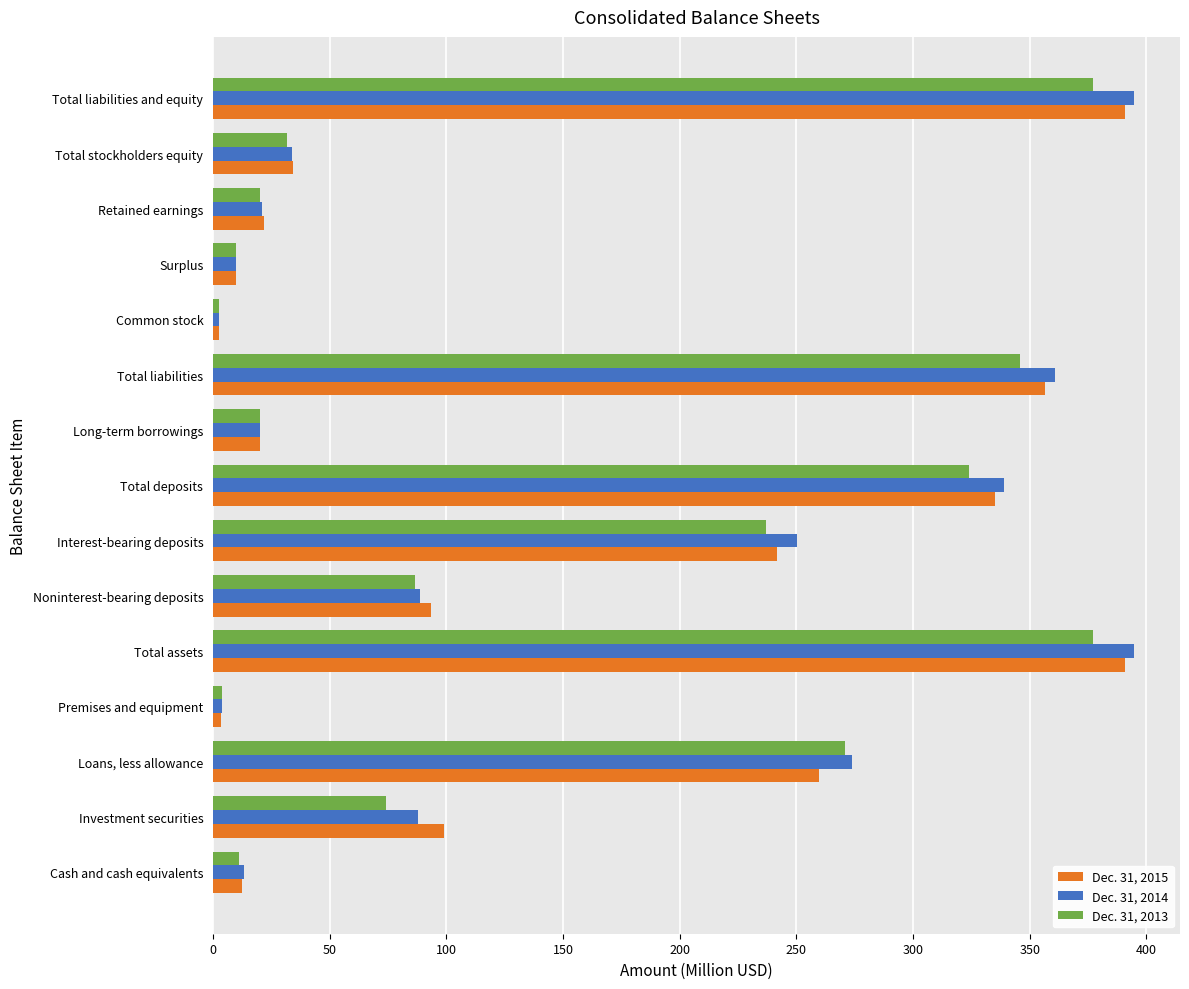

What is the difference between the second highest and minimum values in the Dec. 31, 2013 series?

374.4